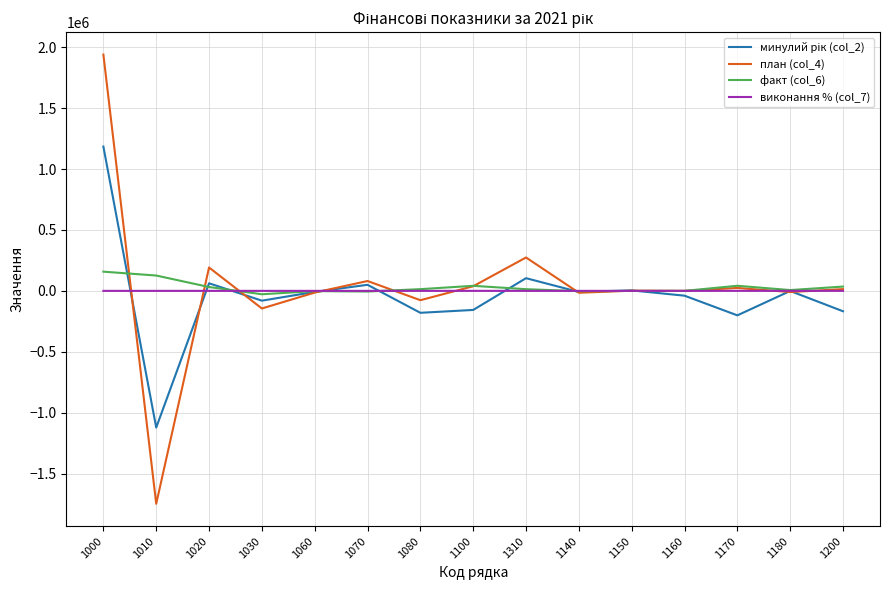

Which series has the widest spread of values?

план (col_4)